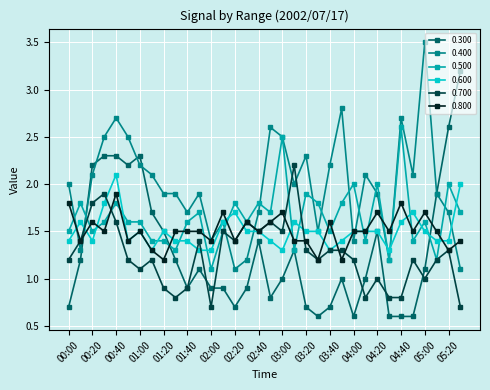

What is the minimum value for 0.700?

0.7